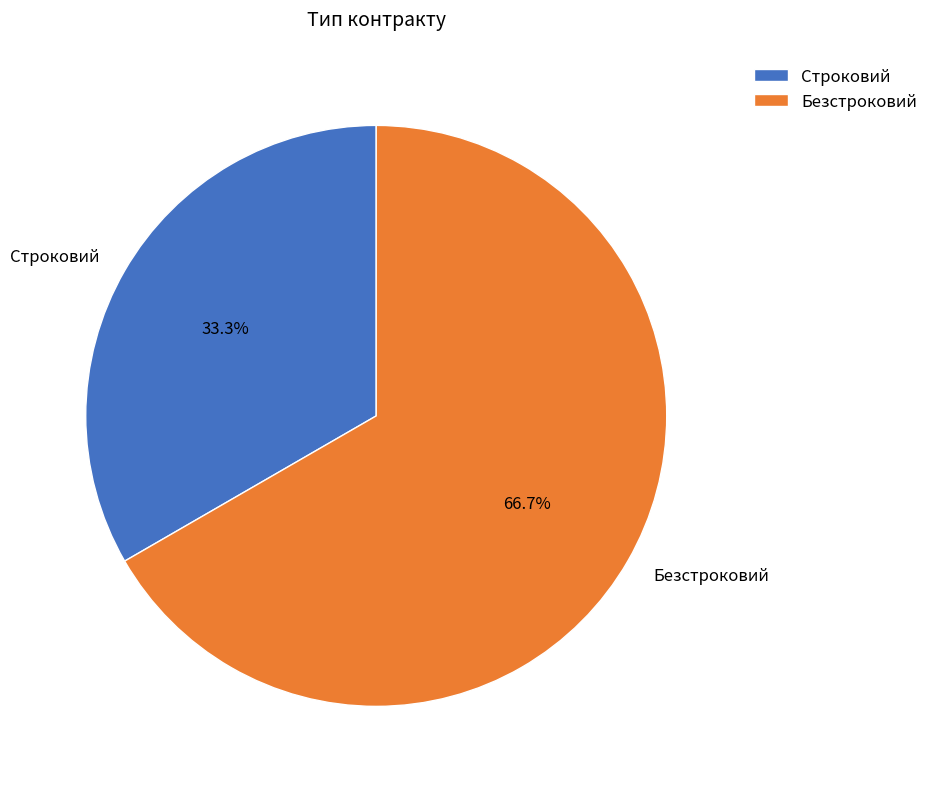

How many segments does this pie chart have?

2